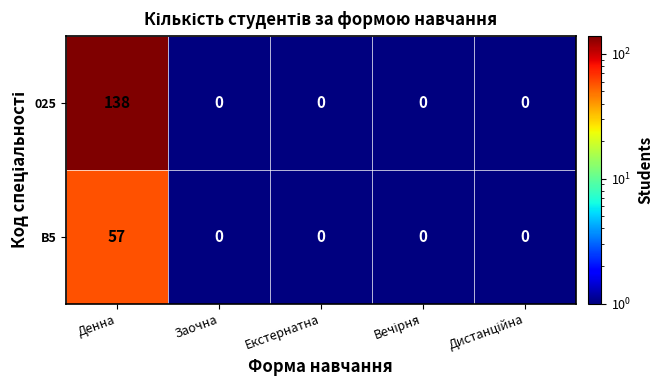

List the series in order of their overall mean, lowest first.

B5, 025